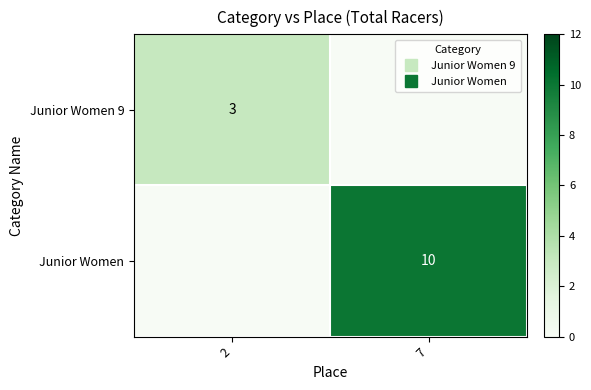

Rank the categories by Junior Women 9 value from highest to lowest.

2, 7